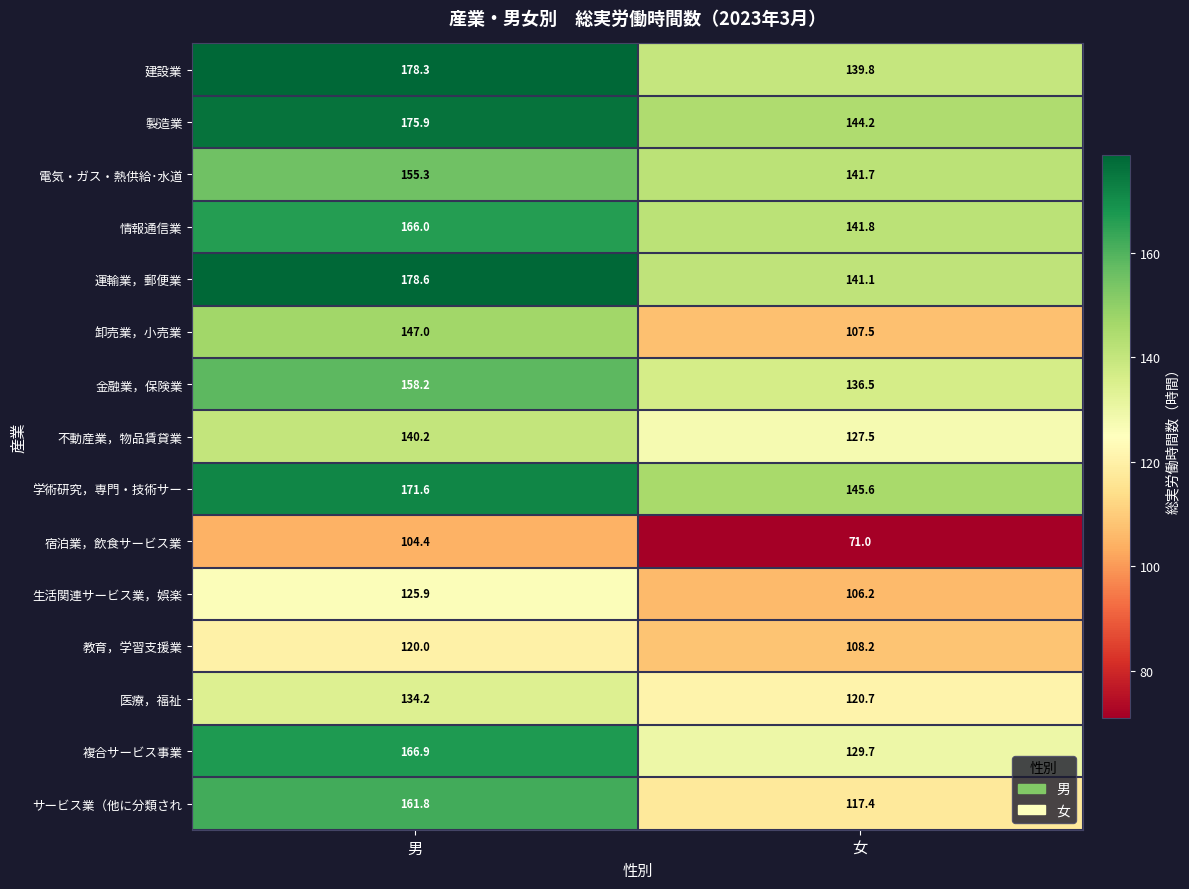

What is the lowest value of the 教育，学習支援業 series?

108.2